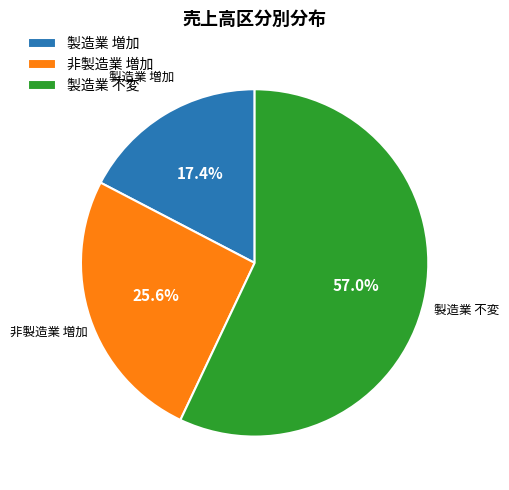

Which slice is the smallest?

製造業 増加